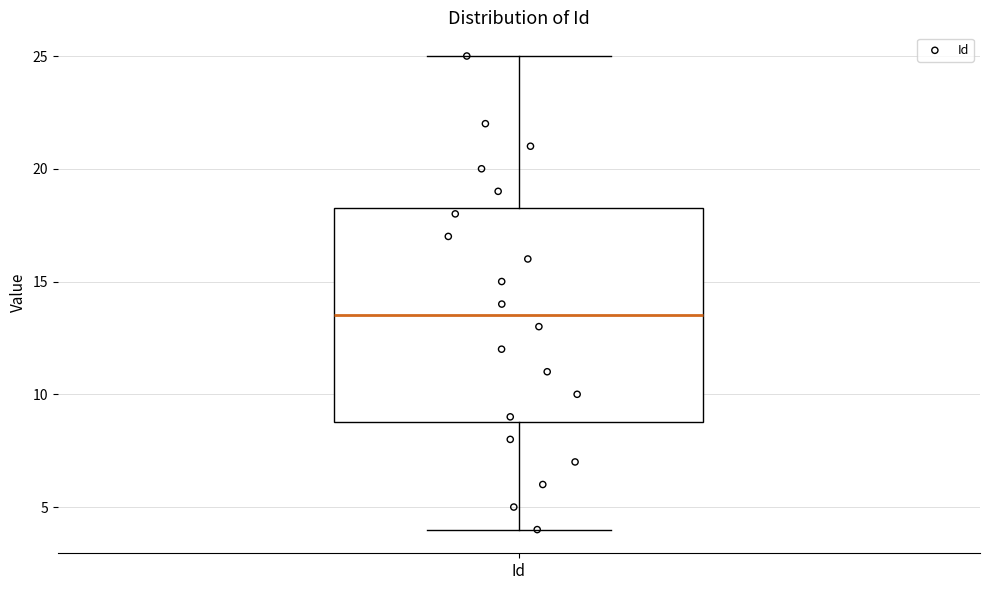

Read this box plot against the y-axis: the position of the median line, the range covered by the box, and the ends of both whiskers. The values are not printed on the chart, so give them approximately, as read against the axis.

median 13.5, box 9.0 to 18.5, whiskers 4.0 to 25.0